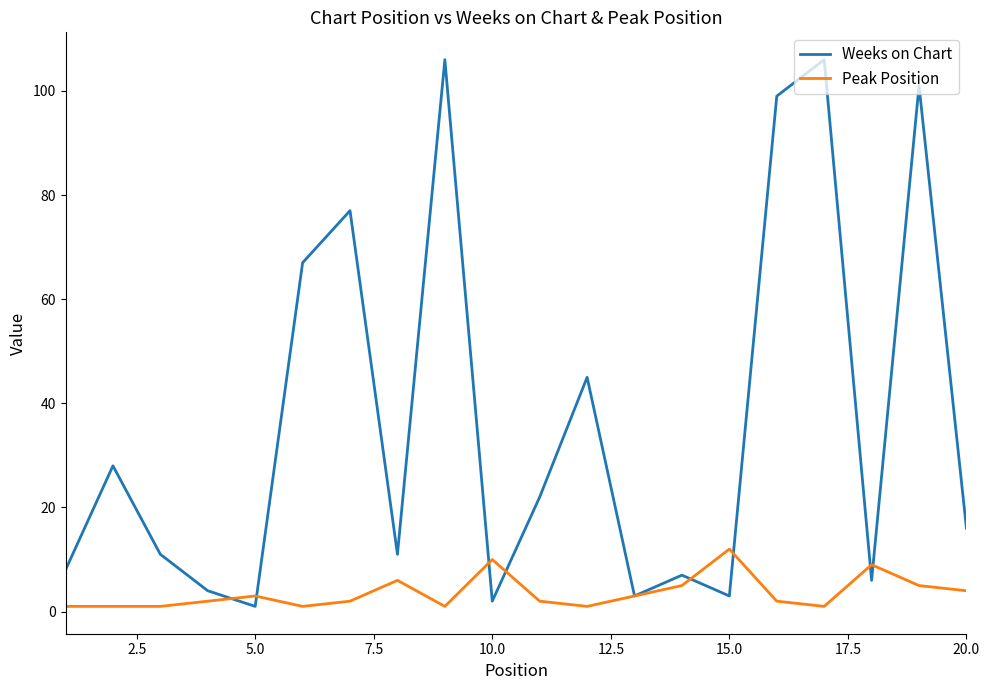

Which series has the largest total across all categories?

Weeks on Chart